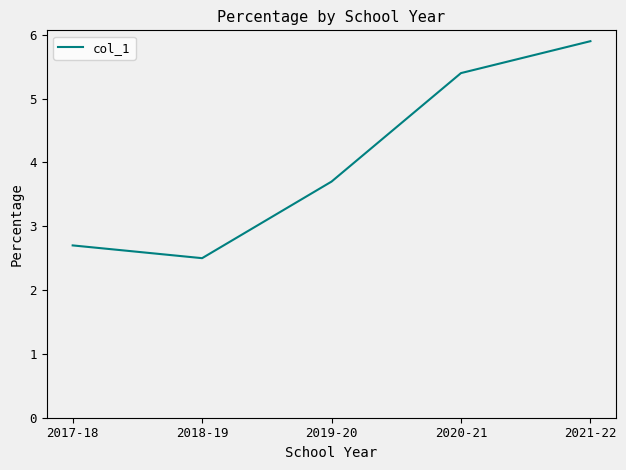

Reading left to right, transcribe all the data shown in this chart.

2017-18=2.7	2018-19=2.5	2019-20=3.7	2020-21=5.4	2021-22=5.9